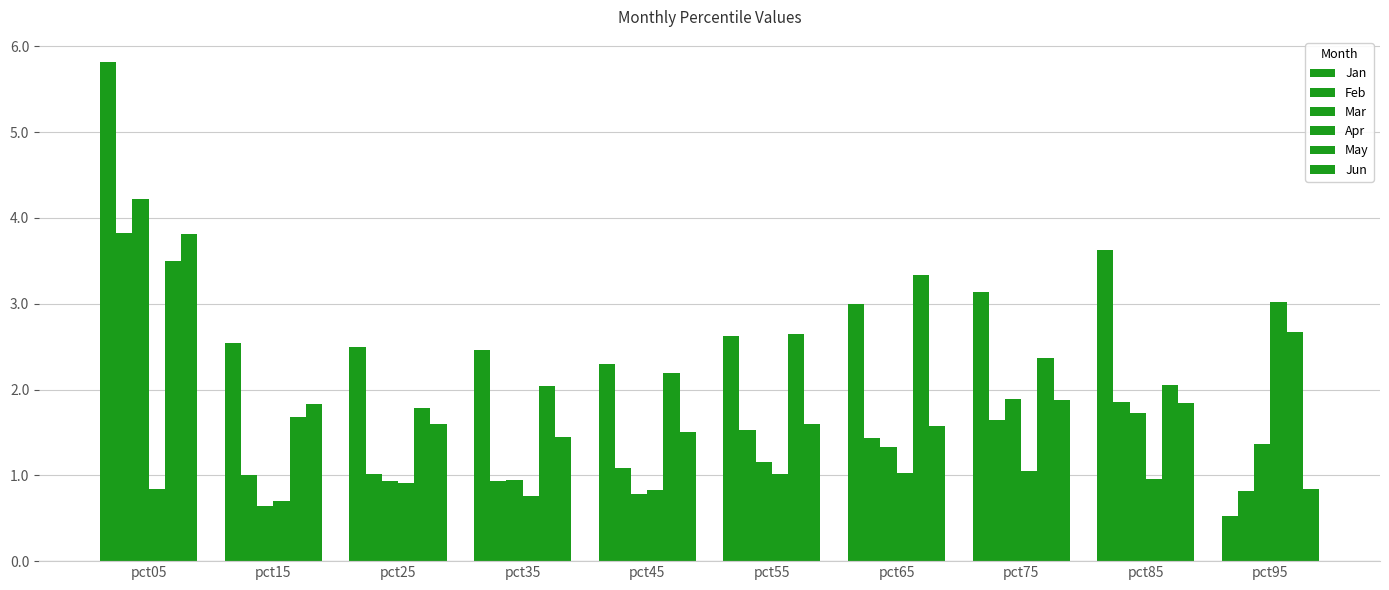

Is the value of Apr at pct55 greater than the value of Feb at pct95?

Yes